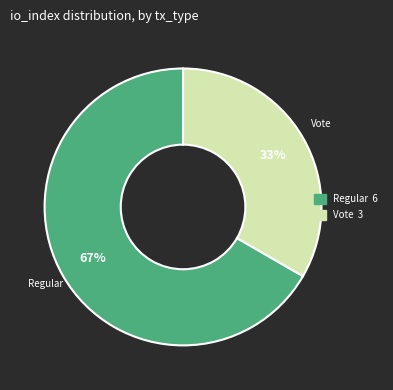

Which slice is the largest?

Regular